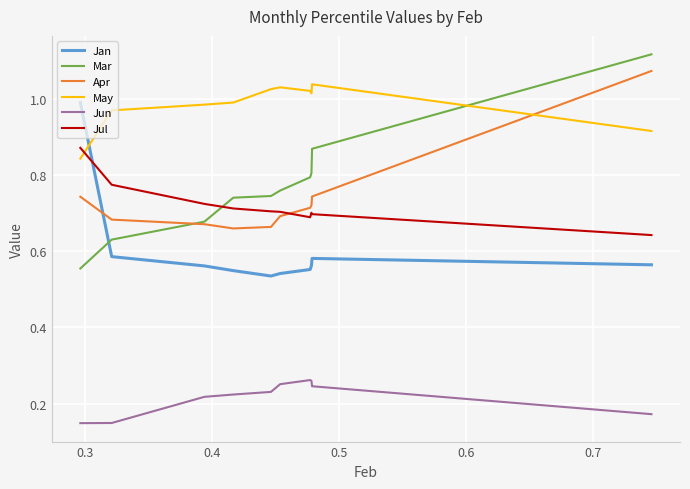

Which series has the largest range (max minus min)?

Mar